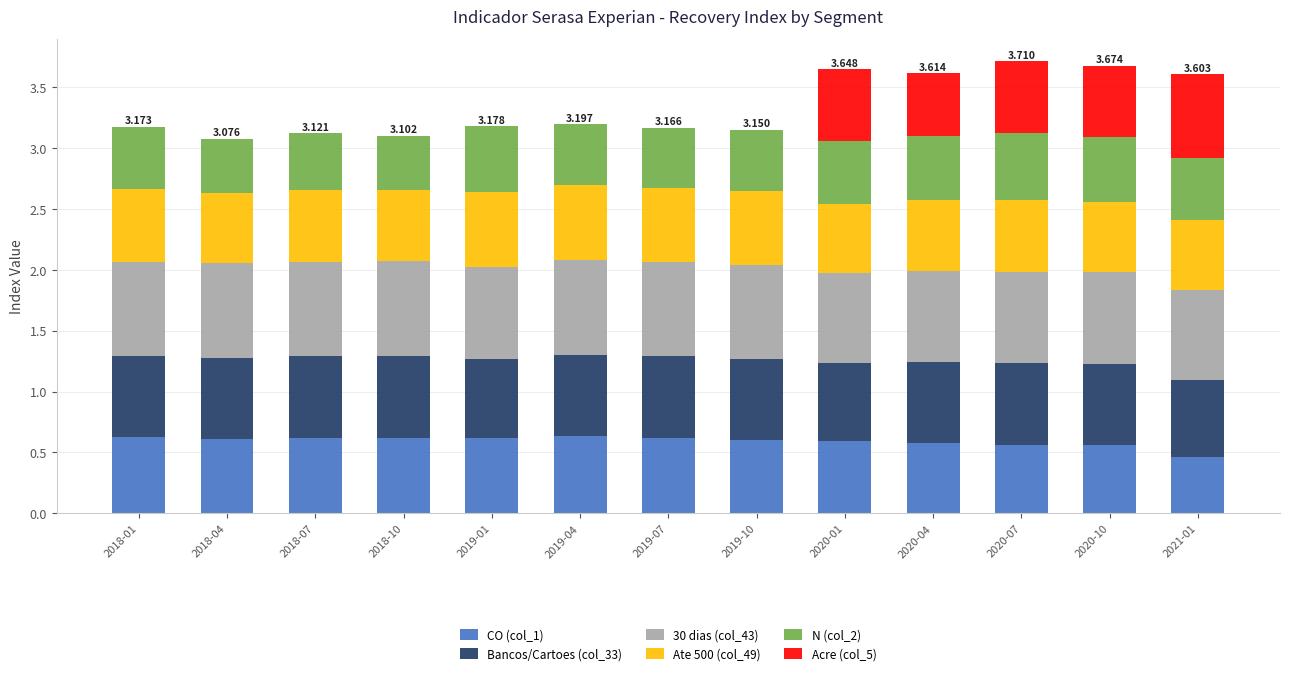

Count the number of data series in this chart.

6